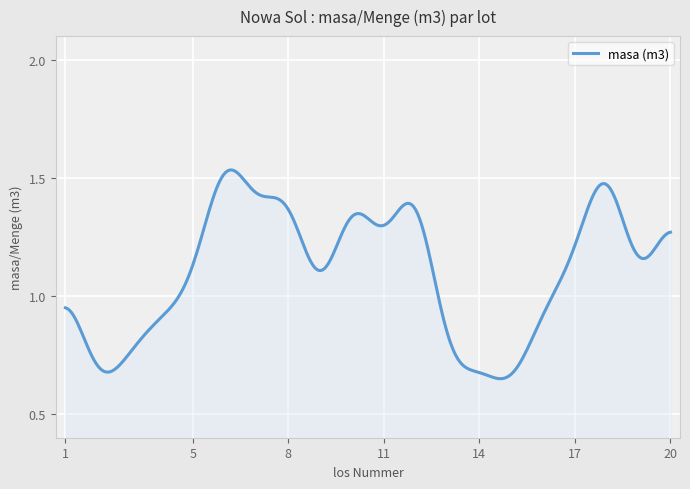

How many lines are shown in the chart?

1